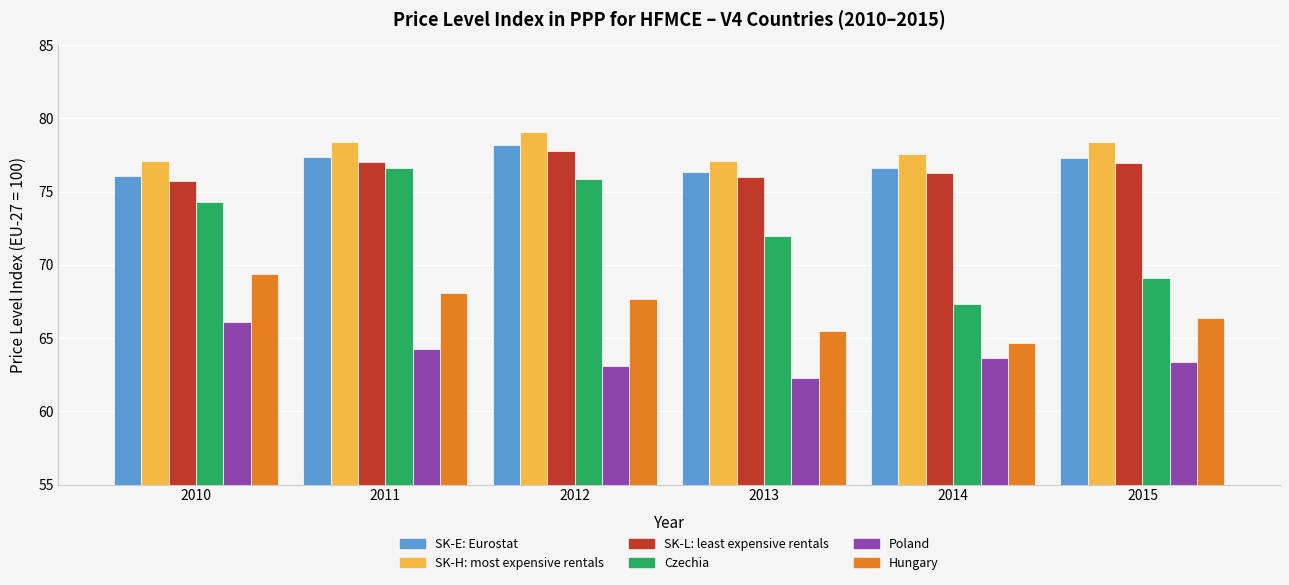

At how many categories does at least one series exceed 71?

6